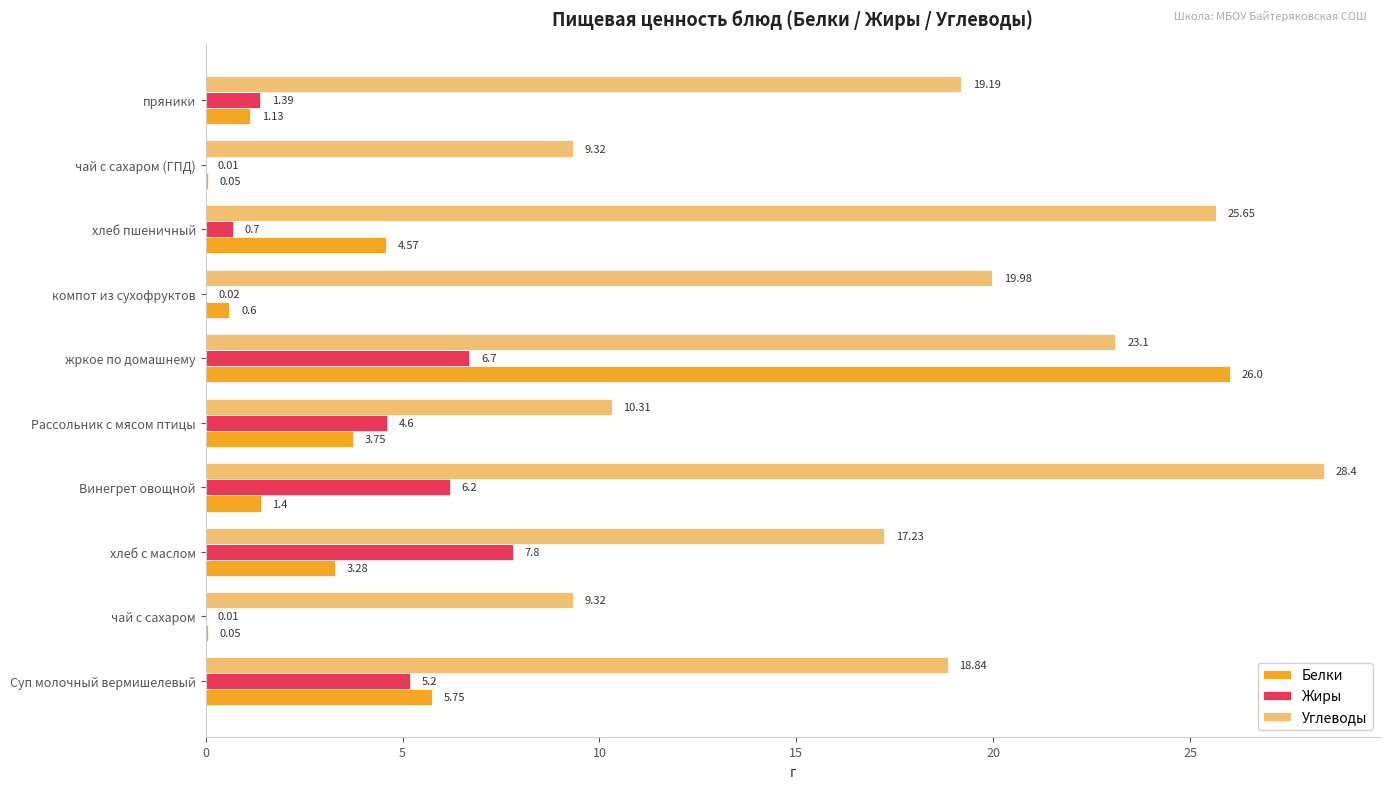

At which category is the sum across all series the highest?

жркое по домашнему